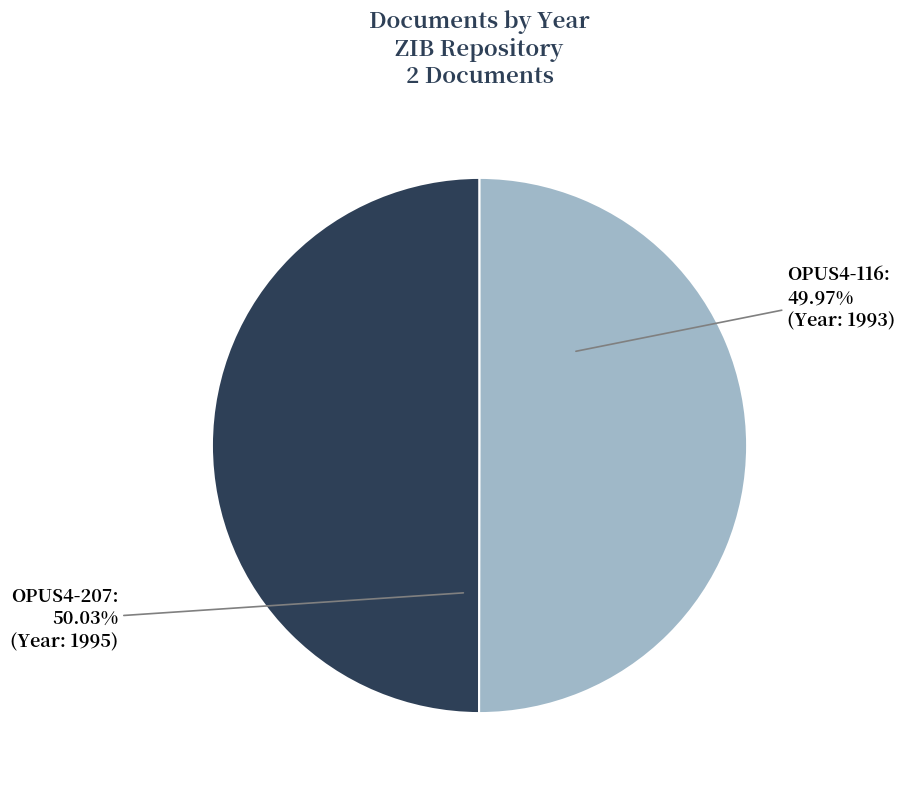

What is the ratio of the value at OPUS4-207 to the value at OPUS4-116?

1.0